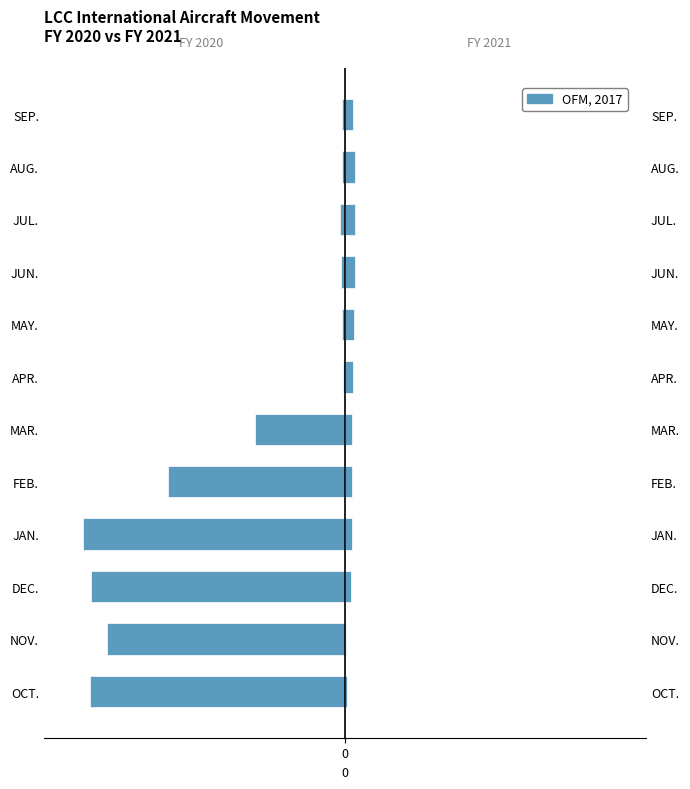

Which series has the widest spread of values?

FY 2020